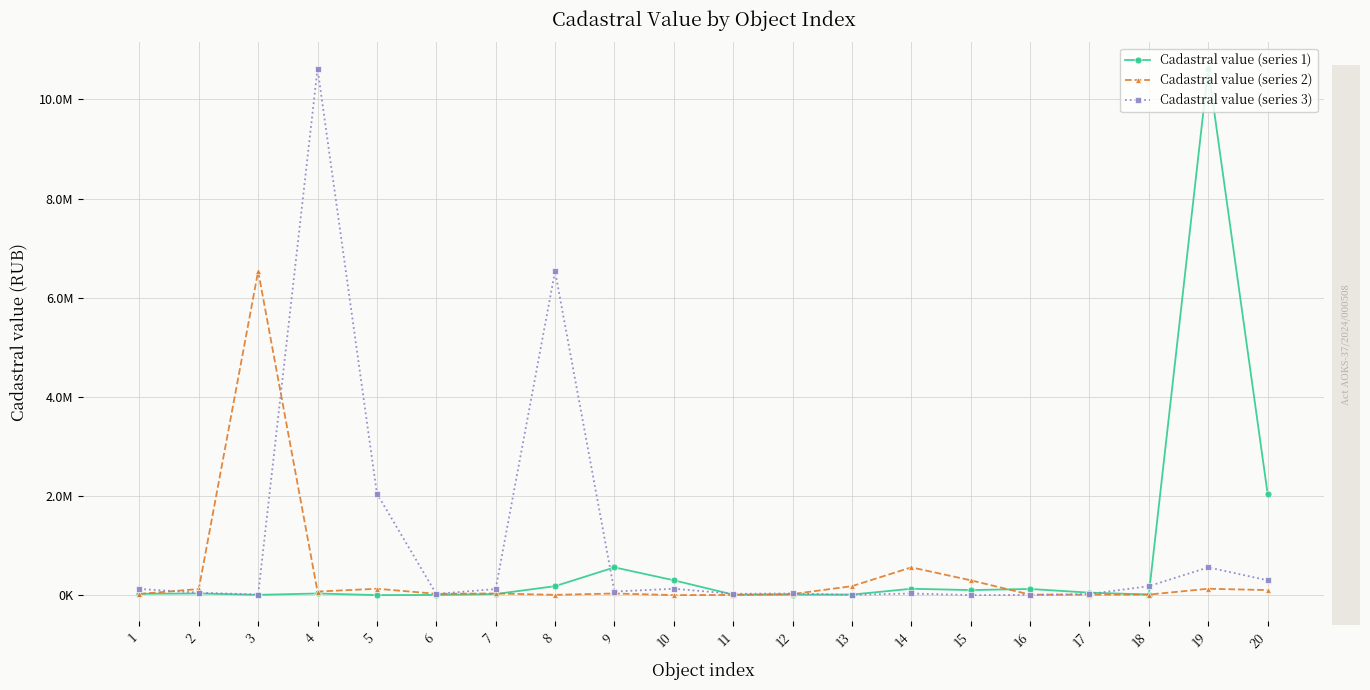

At which category does Cadastral value (series 3) reach its first local valley?

3